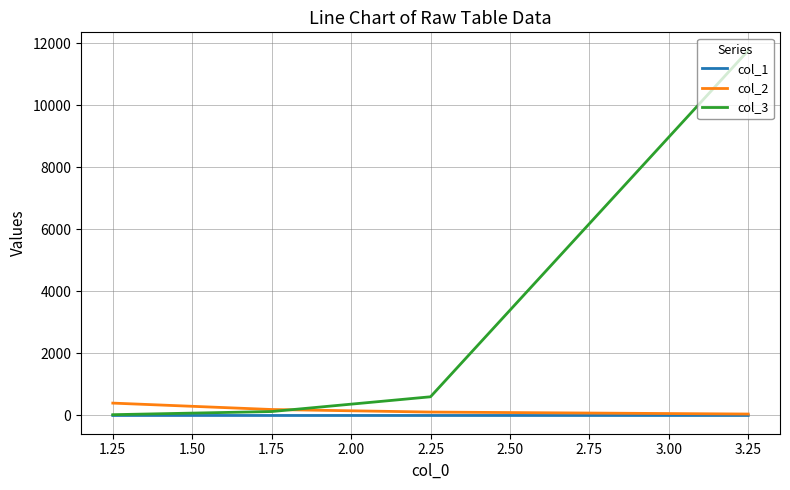

Which series has the largest total across all categories?

col_3